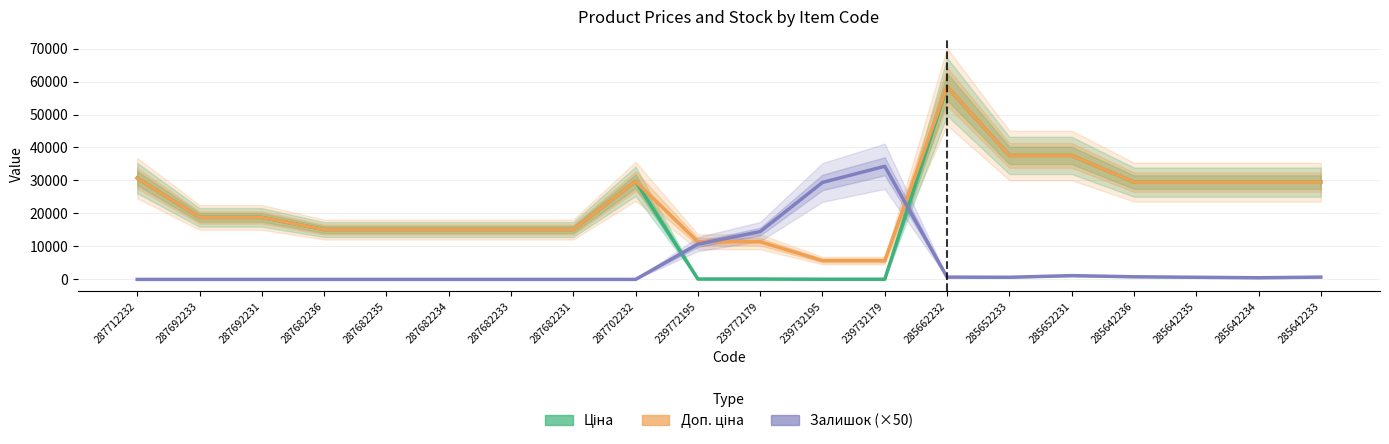

What is the difference between the second highest and minimum values in the Доп. ціна series?

31888.6